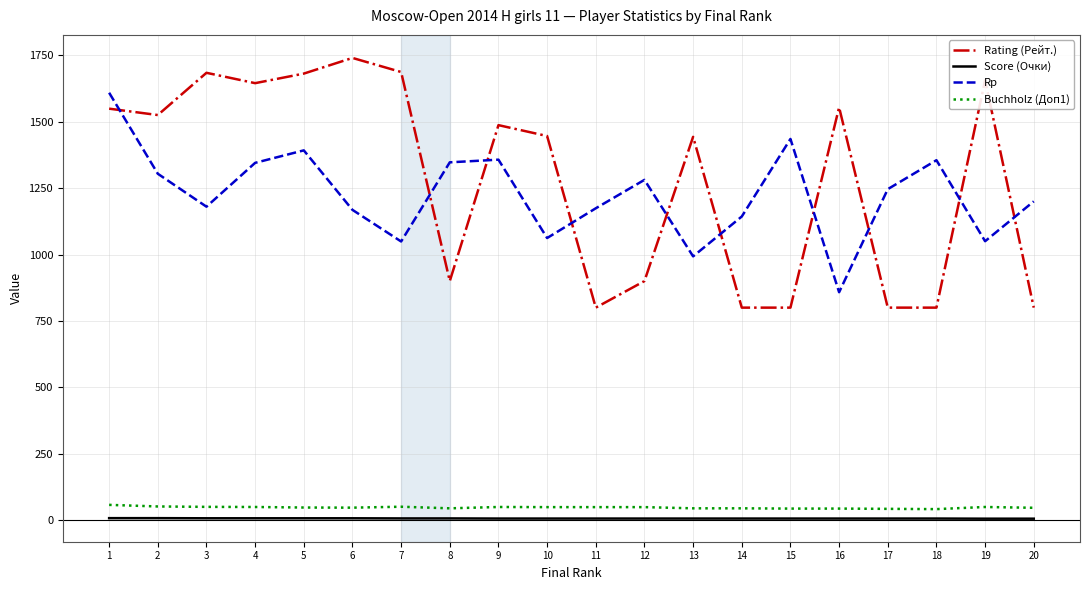

Which series has the largest range (max minus min)?

Rating (Рейт.)